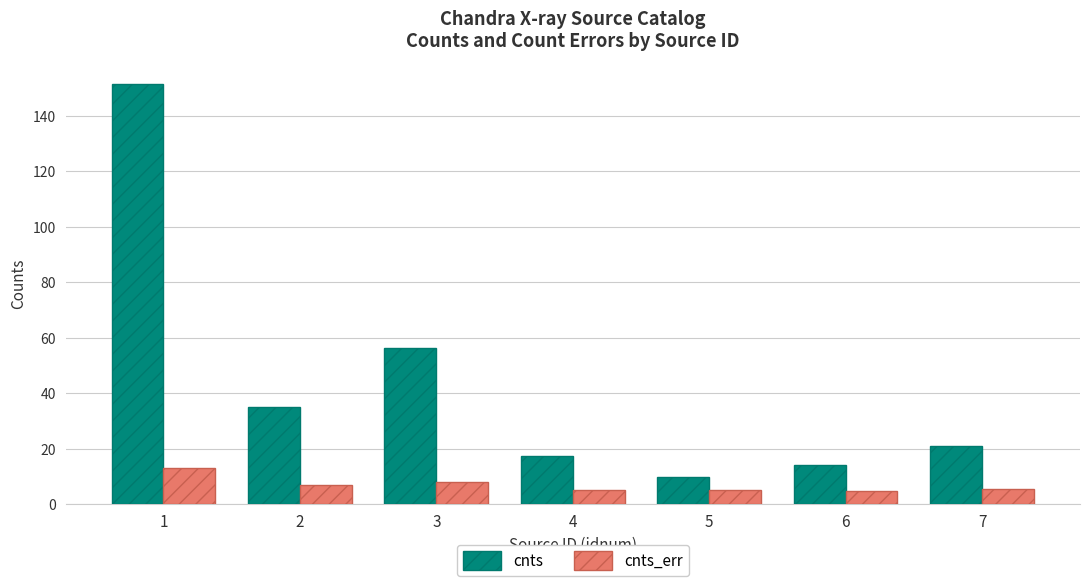

What is the minimum value shown in the chart?

5.0